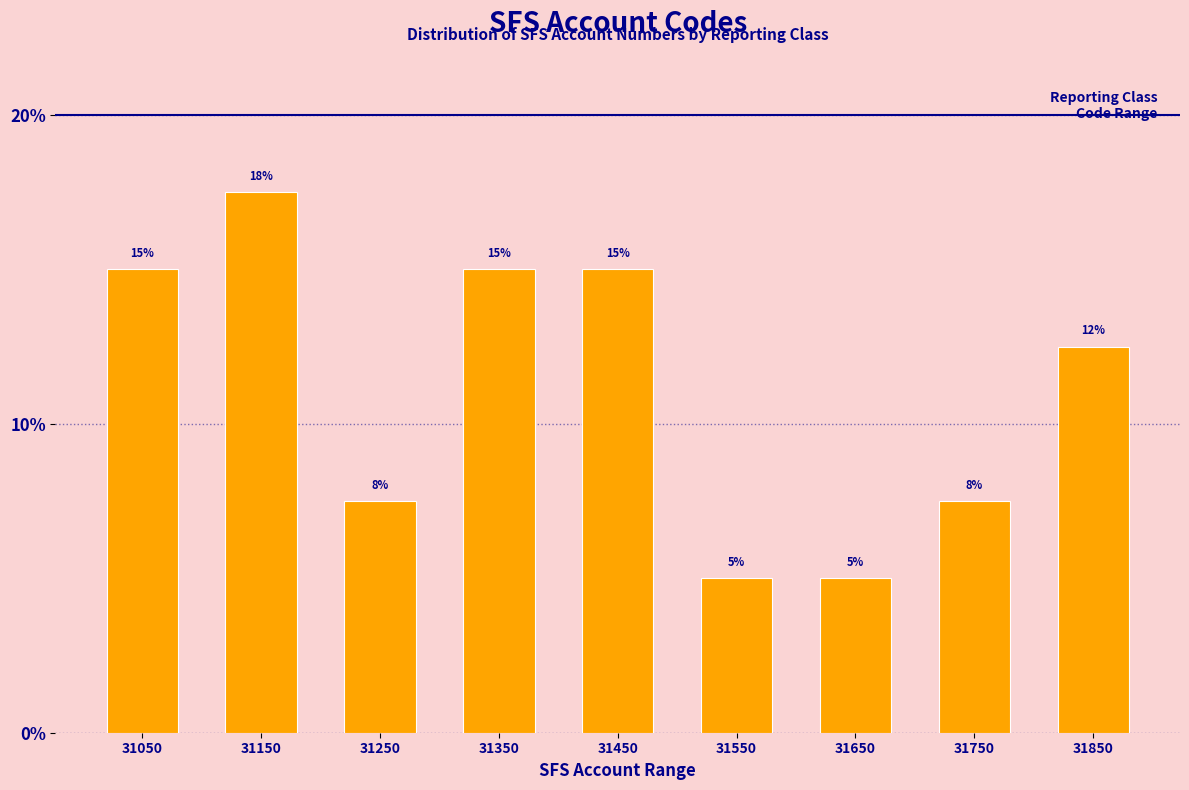

What value does the data have at 31850?

12.5